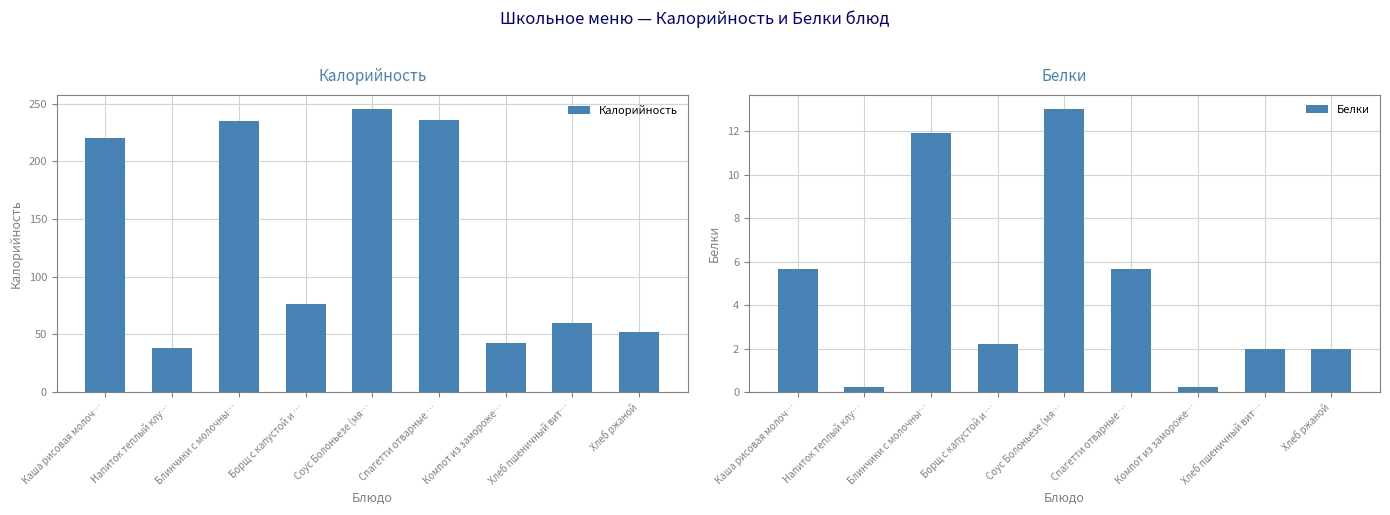

Which series has the largest total across all categories?

Калорийность